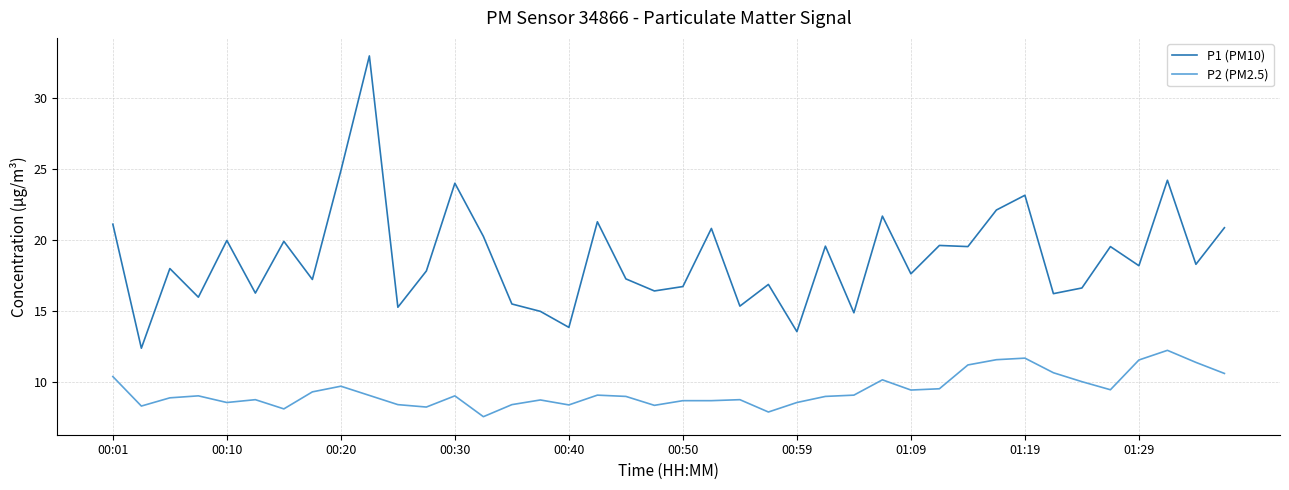

What is the difference between the maximum and minimum values in the P2 (PM2.5) series?

4.7